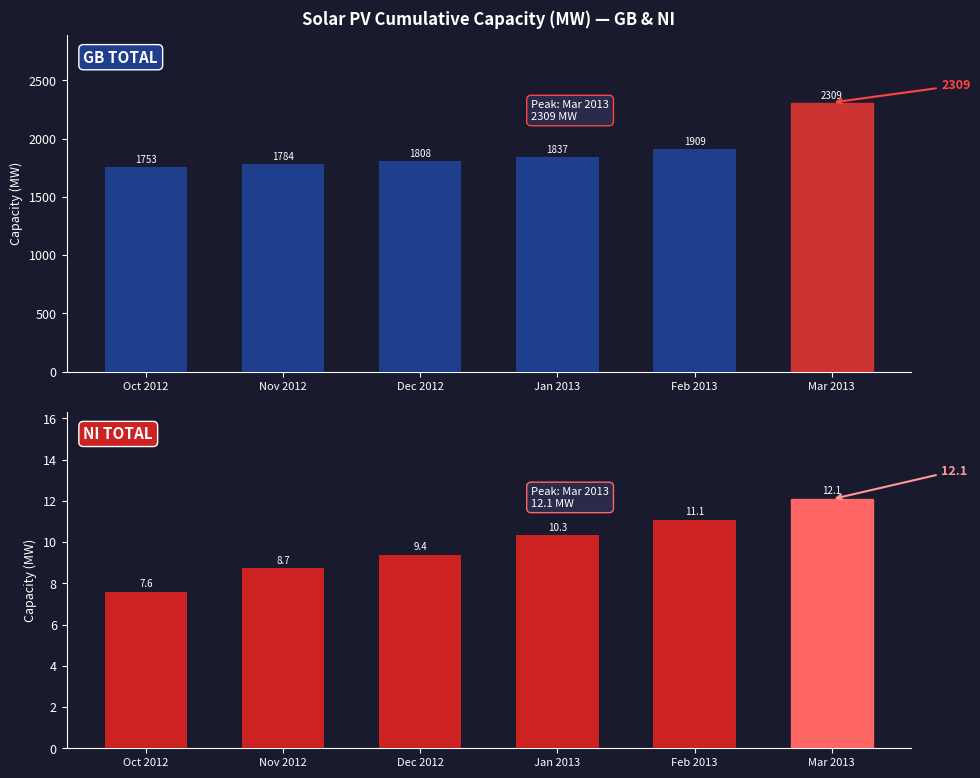

Rank the categories by GB TOTAL value from lowest to highest.

Oct 2012, Nov 2012, Dec 2012, Jan 2013, Feb 2013, Mar 2013